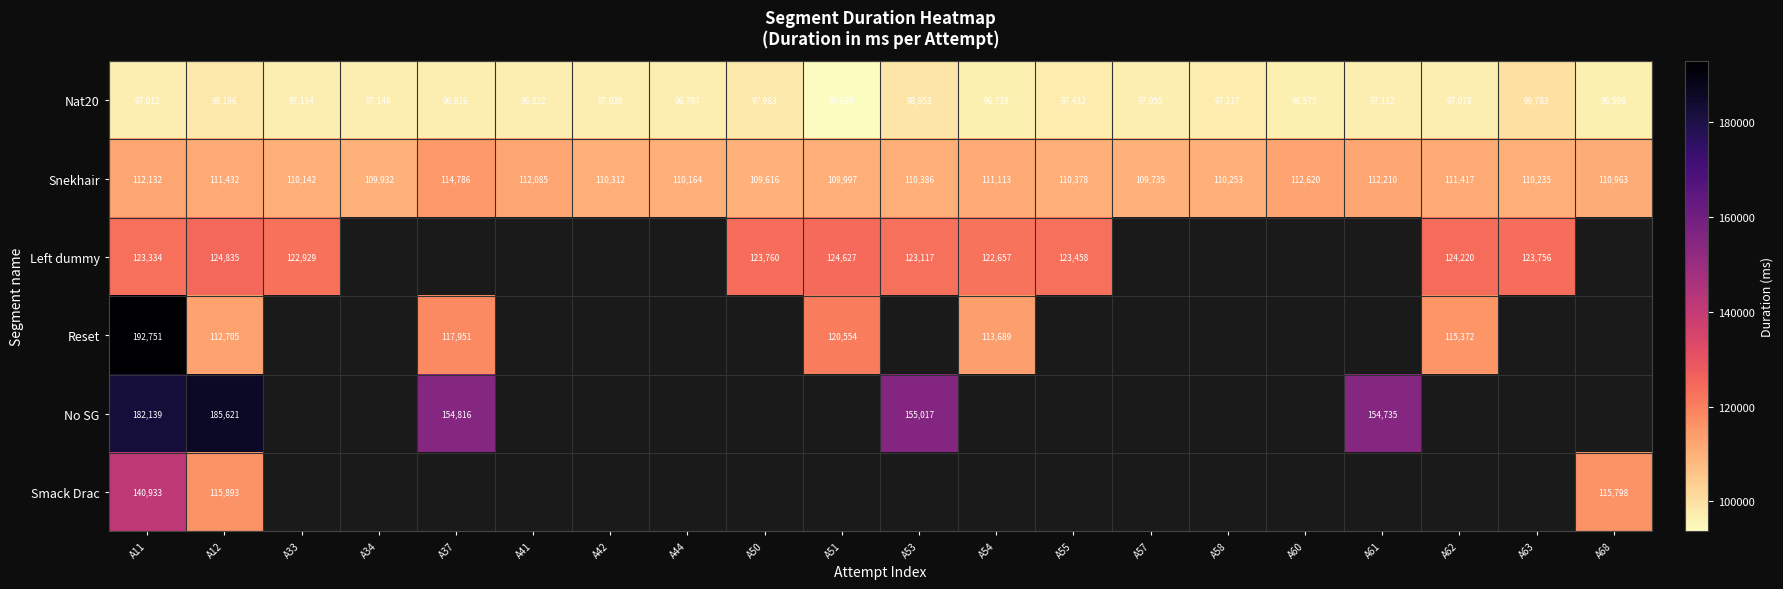

Is it true that Nat20 equals 97055 at A57?

True